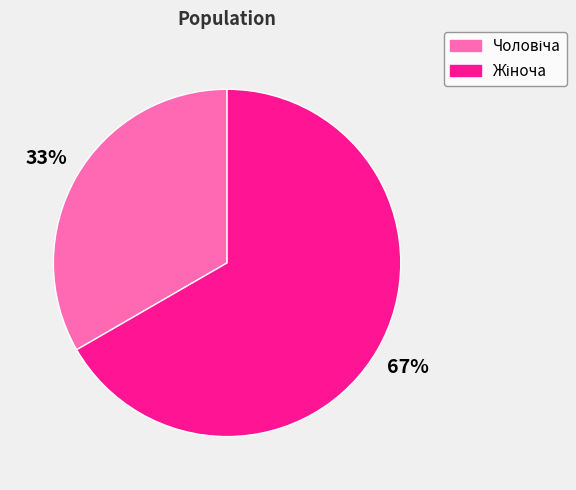

Is there a majority slice in this chart?

Yes